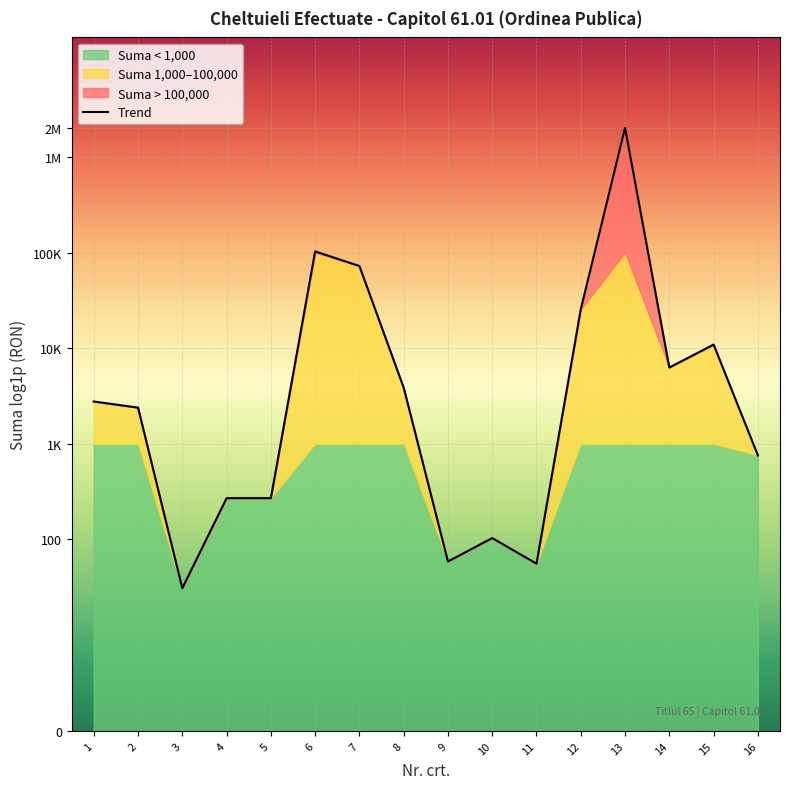

List the labels in order of value, smallest first.

3, 11, 9, 10, 4, 5, 16, 2, 1, 8, 14, 15, 12, 7, 6, 13